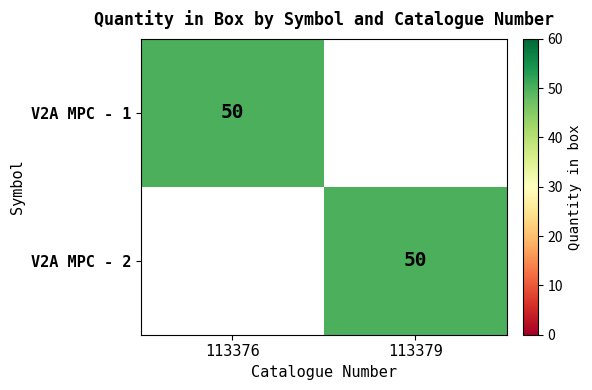

The V2A MPC - 2 series shows 50 at 113379. True or false?

True